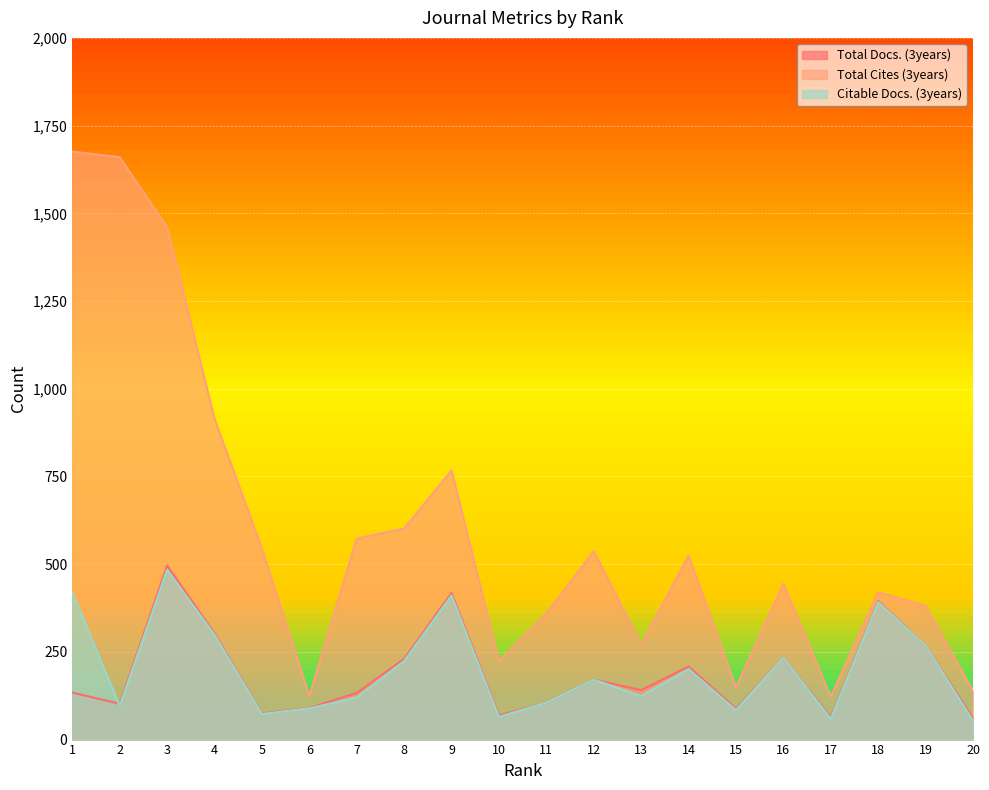

What is the spread (max minus min) of values at 7?

453